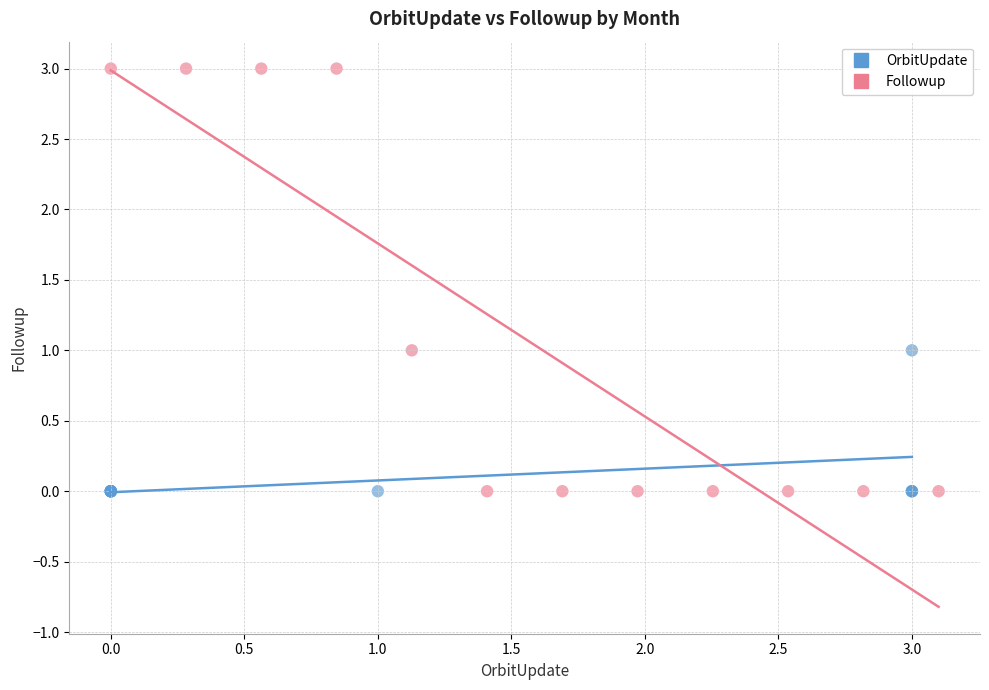

Which series has the widest spread of Y values?

Followup